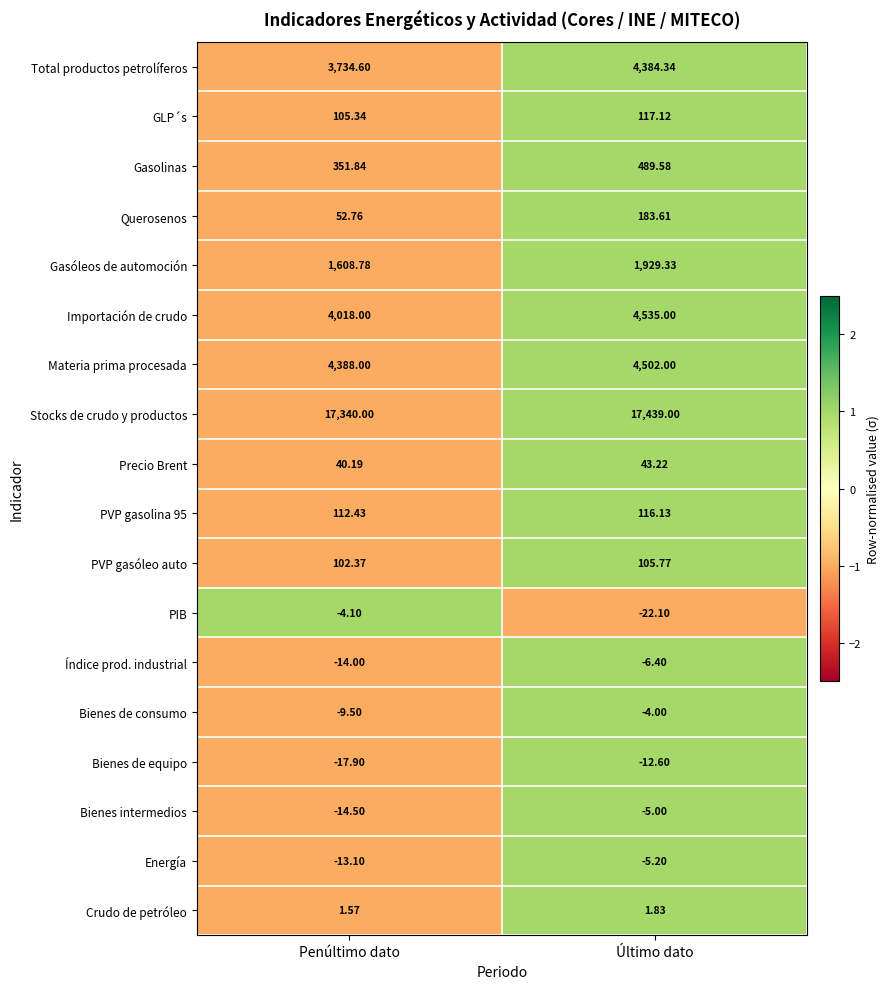

At which category is the sum across all series the highest?

Último dato